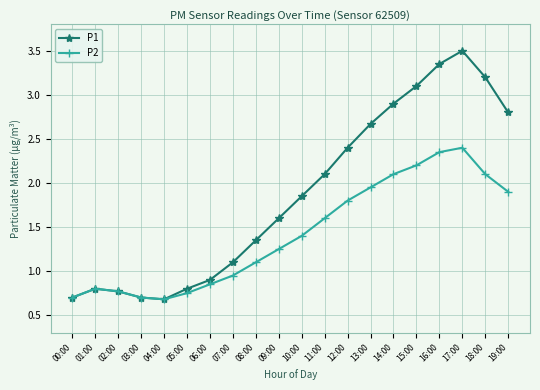

Which series has the widest spread of values?

P1